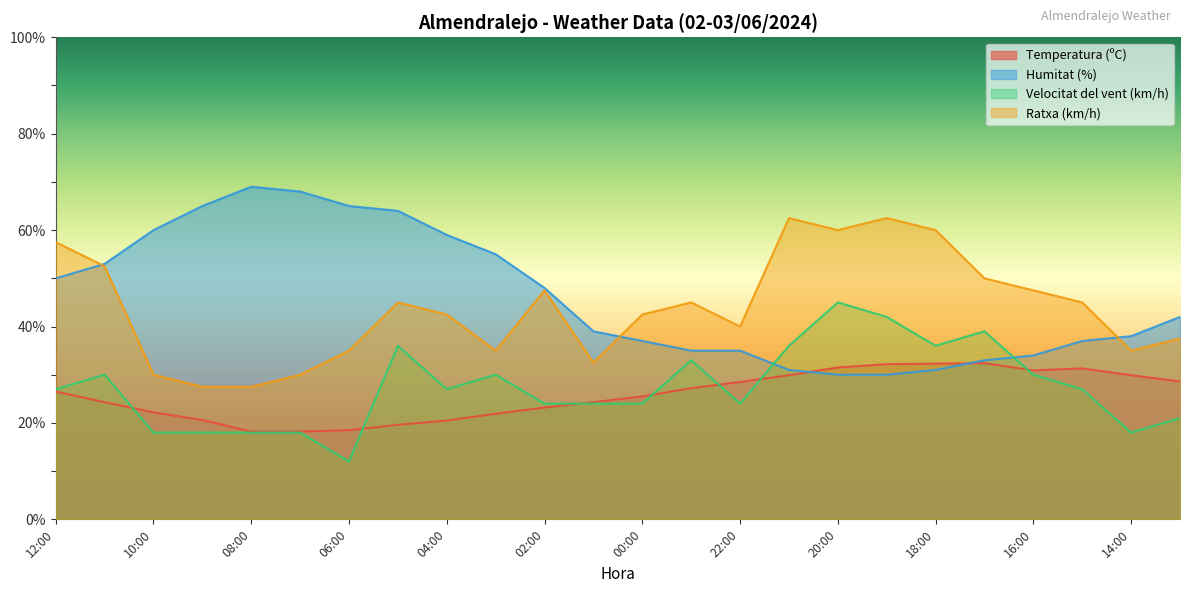

What is the difference between the second highest and second lowest values in the Velocitat del vent (km/h) series?

24.0